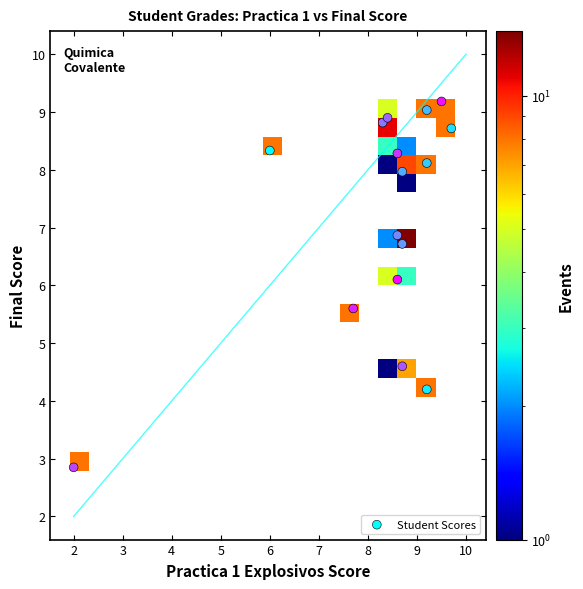

What is the range of X values (max minus min)?

7.7